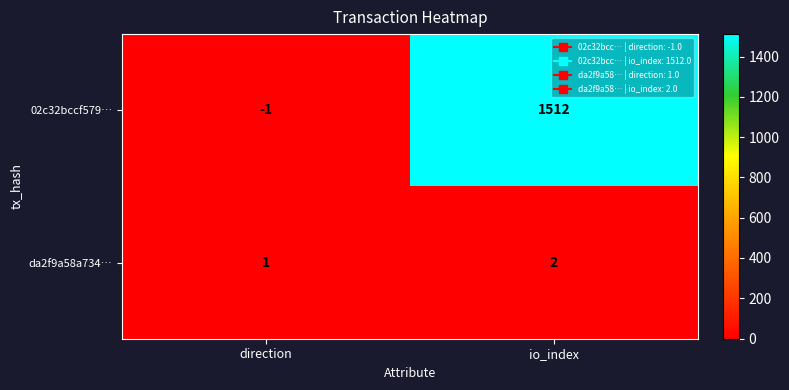

What is the highest value of the 02c32bccf579… series?

1512